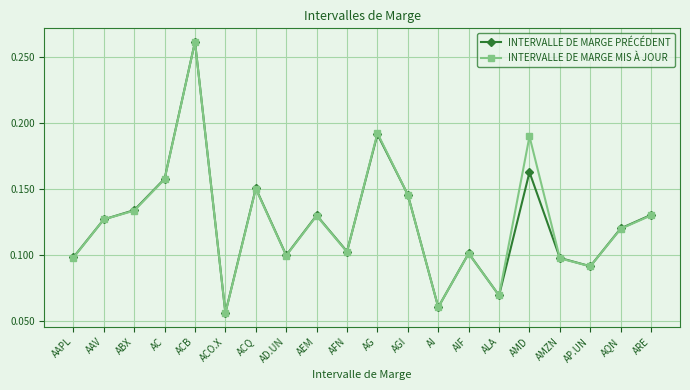

True or false: INTERVALLE DE MARGE MIS À JOUR has a value of 0.1 at AQN.

True